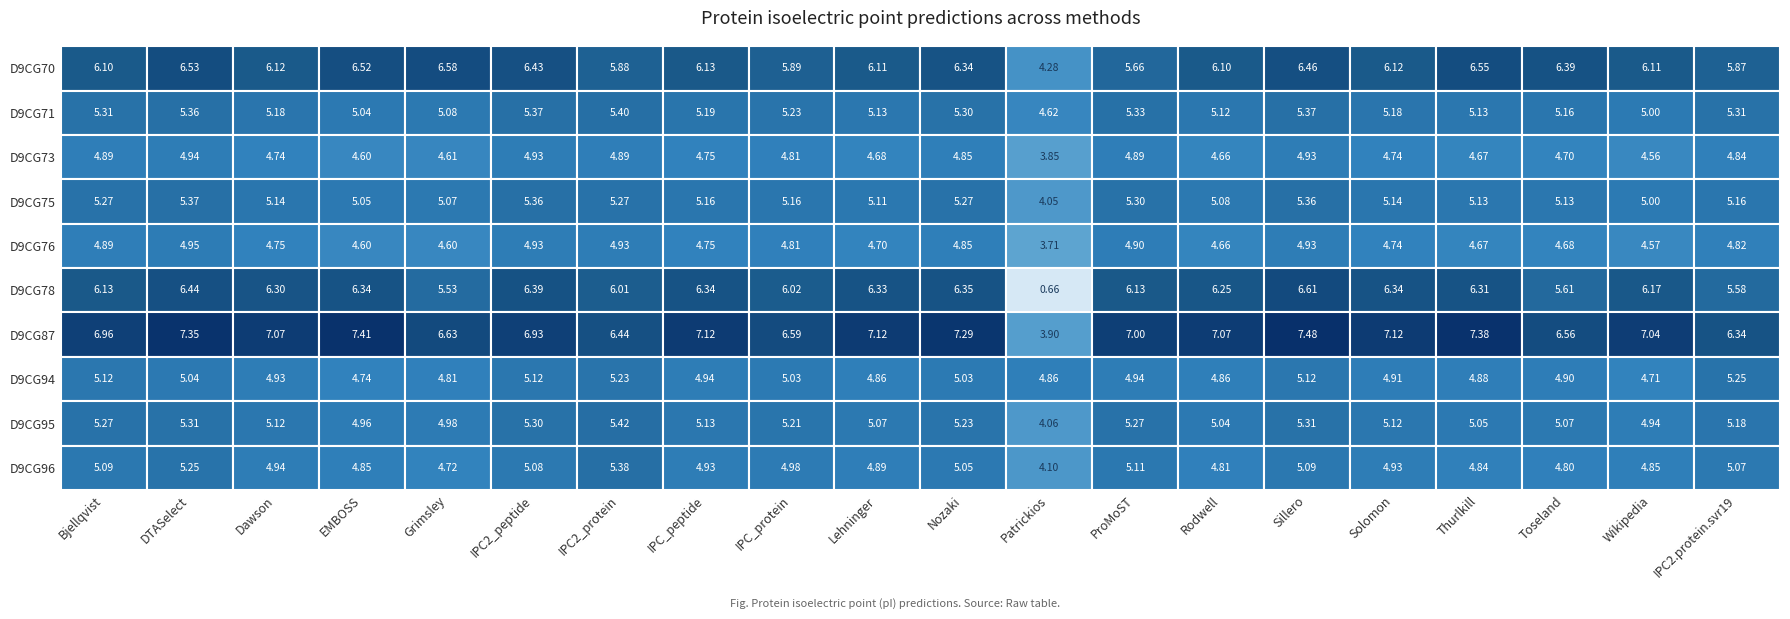

Rank the series by their maximum value, from highest to lowest.

tr|D9CG87, tr|D9CG78, tr|D9CG70, tr|D9CG95, tr|D9CG71, tr|D9CG96, tr|D9CG75, tr|D9CG94, tr|D9CG76, tr|D9CG73